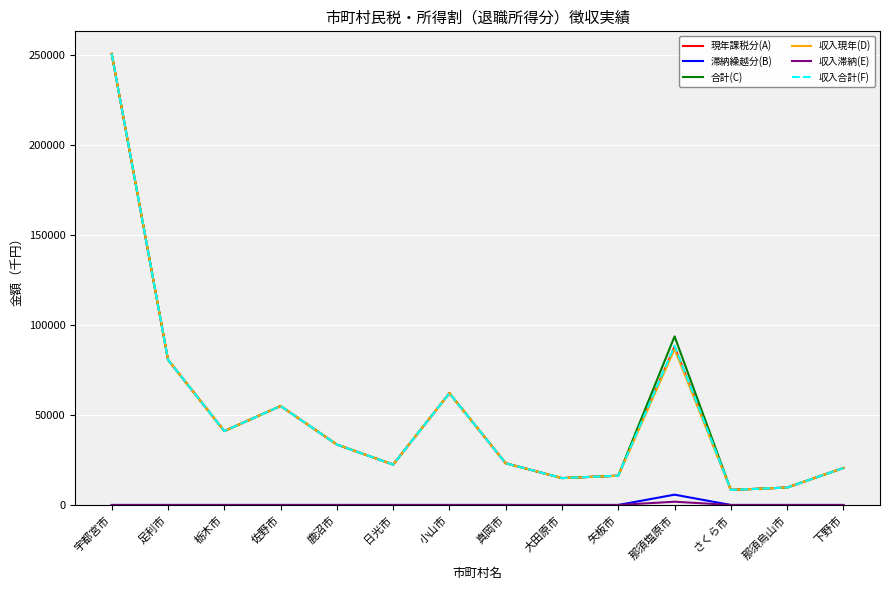

True or false: 現年課税分(A) and 滞納繰越分(B) cross at least once.

False